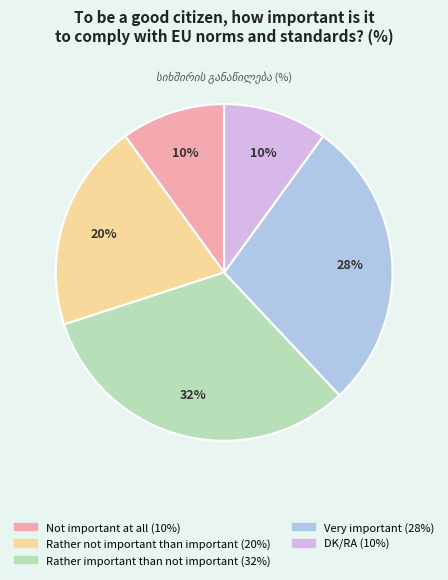

Is the sum of Rather important than not important and Not important at all greater than half?

No